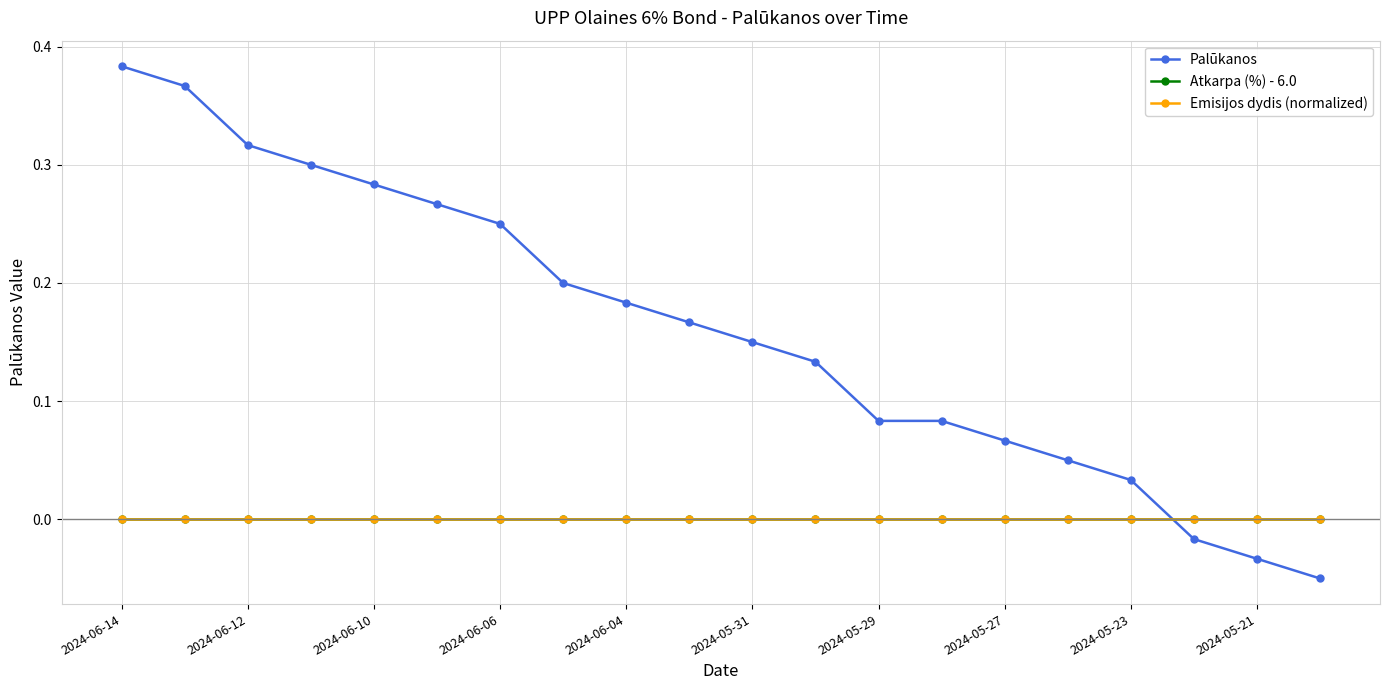

How many lines are shown in the chart?

3